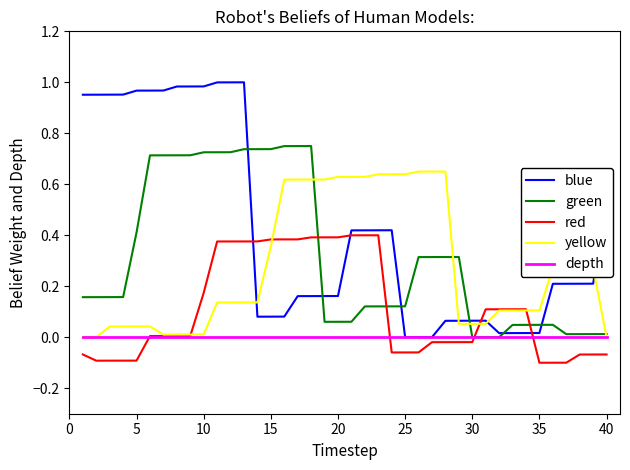

Which series has the largest range (max minus min)?

blue